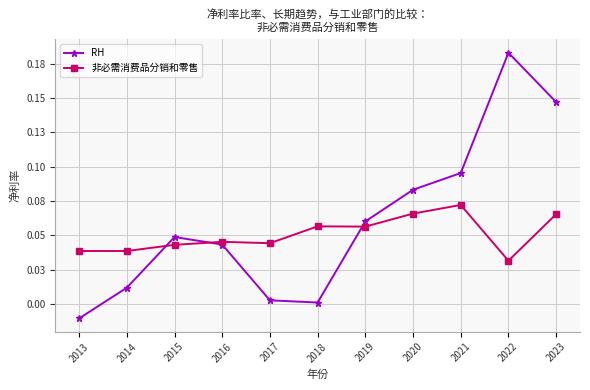

Which series has the largest total across all categories?

RH